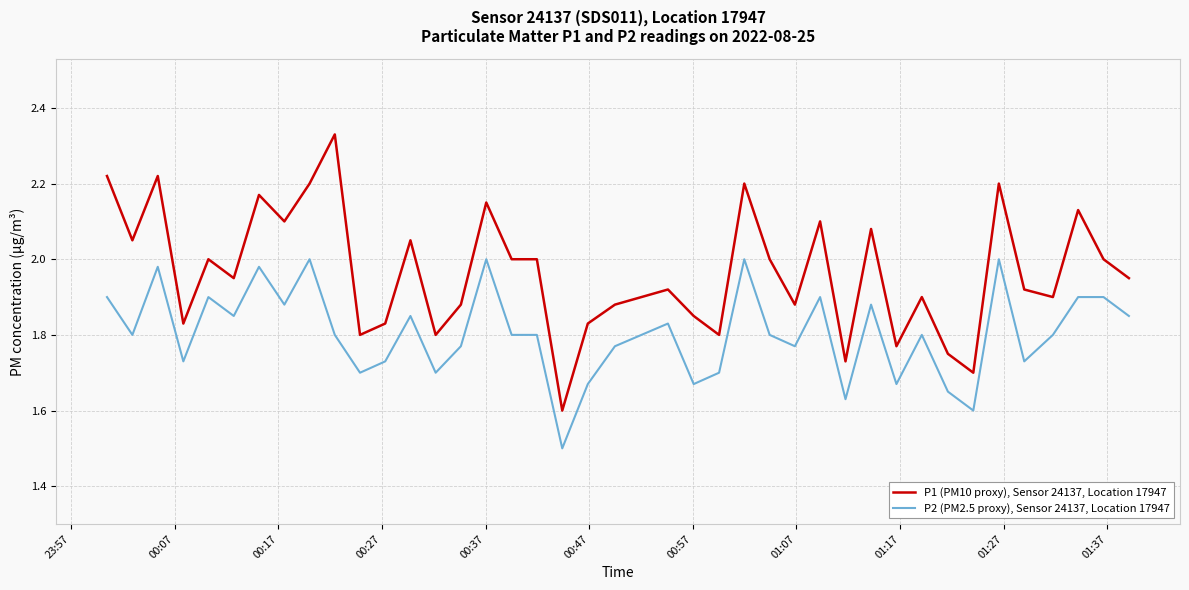

How many series are shown in this chart?

2